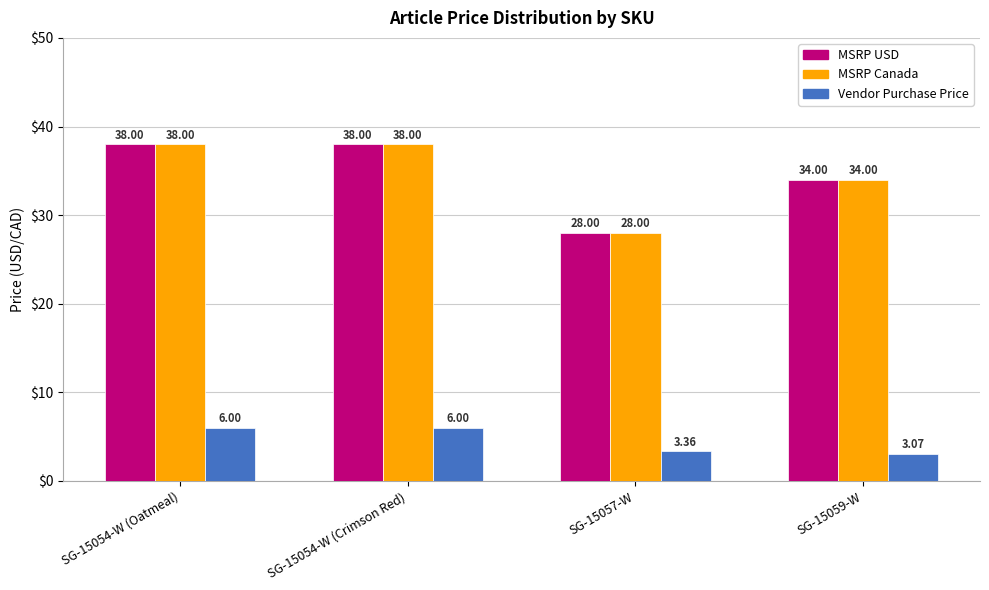

What is the sum of all MSRP USD values?

138.0